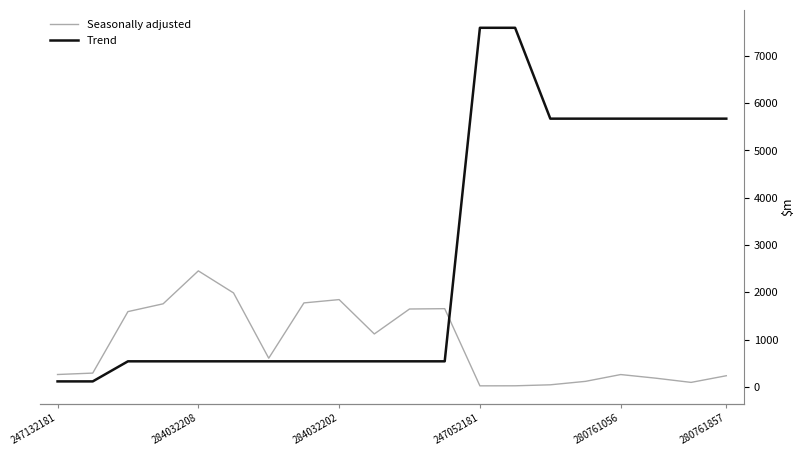

The Seasonally adjusted series shows 66.8 at 15. True or false?

False